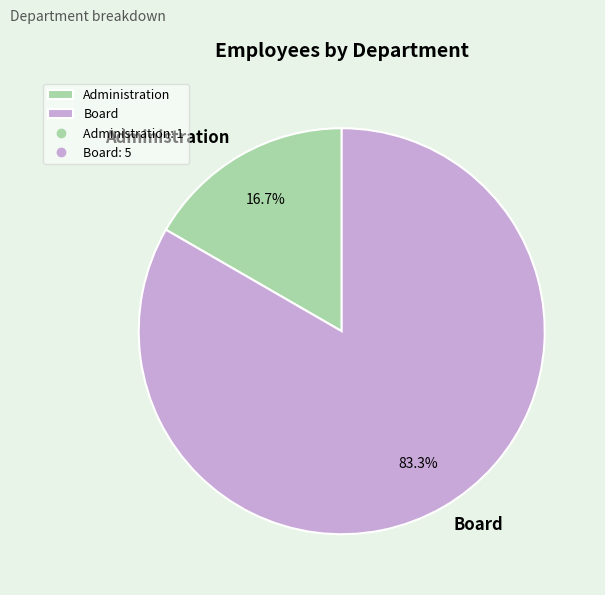

The Administration slice represents 2% of the pie. True or false?

False